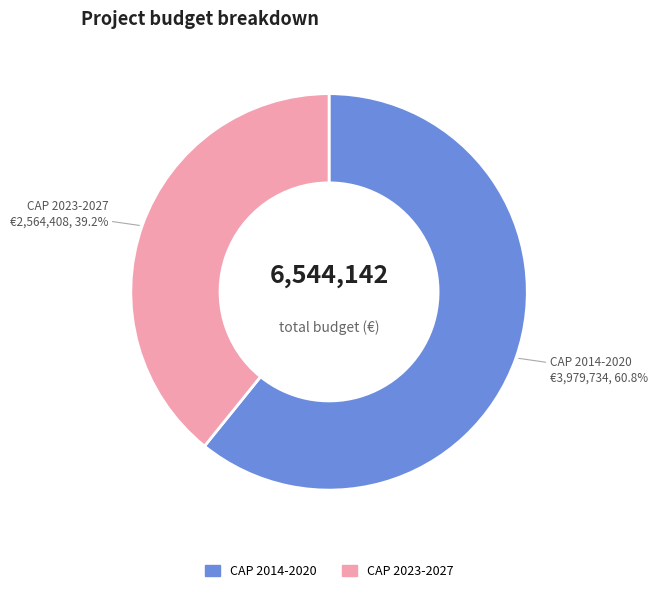

How much of the chart is everything except CAP 2014-2020?

39.2%